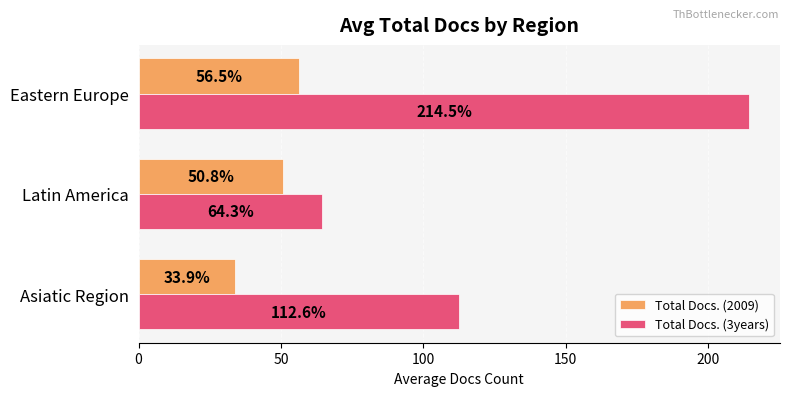

What is the maximum value for Total Docs. (3years)?

214.5